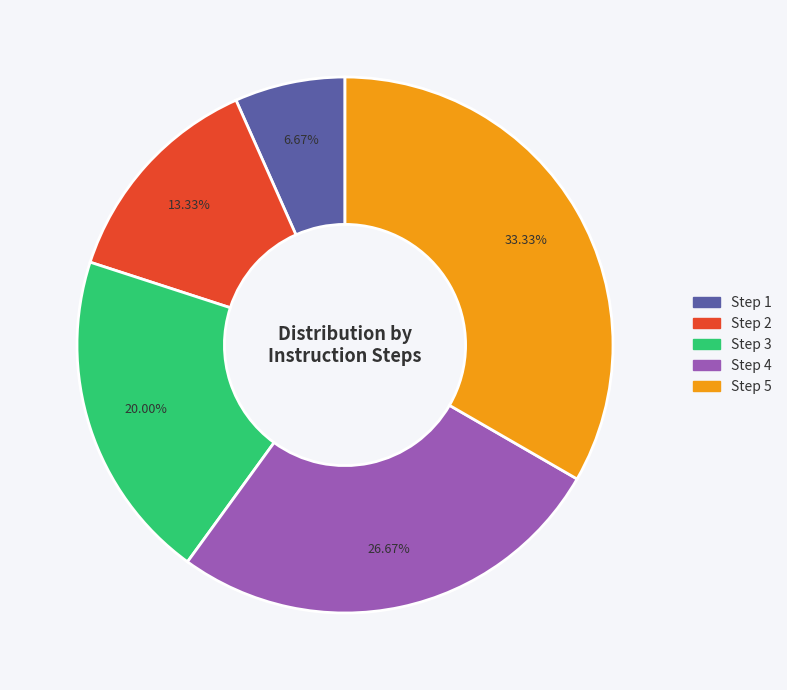

Does any single category account for the majority?

No